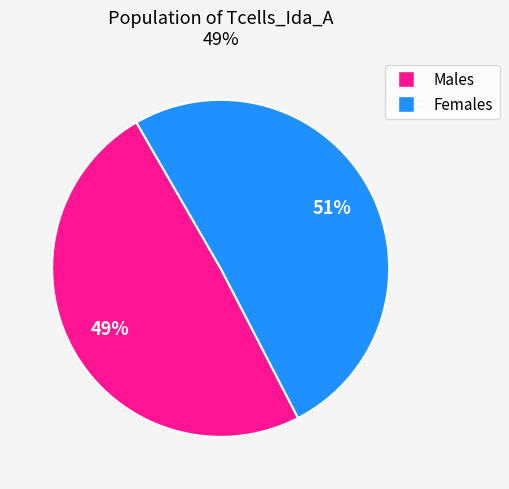

Count the number of slices in the pie.

2